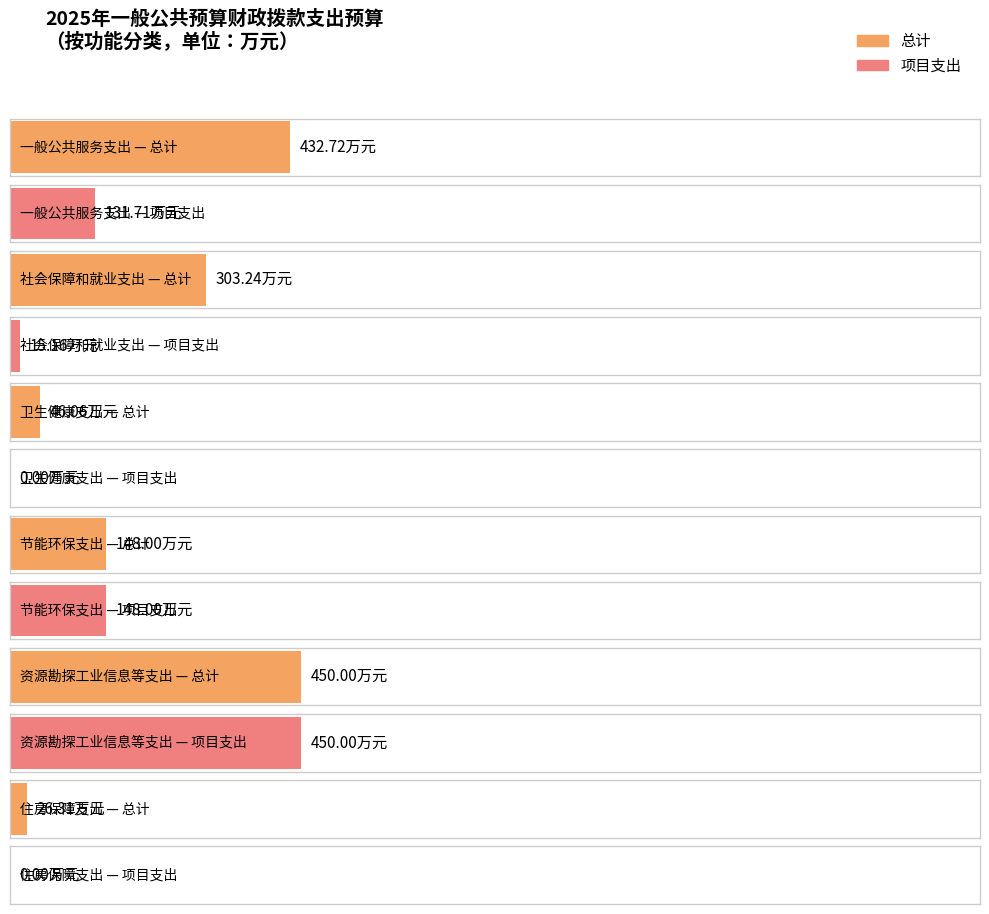

Where does the 项目支出 series first go above 131?

一般公共服务支出